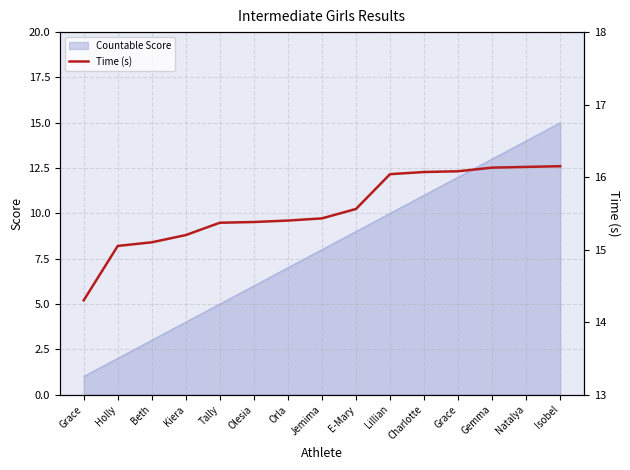

Reading left to right, list all the values displayed in this chart.

14.3	15.1	15.1	15.2	15.4	15.4	15.4	15.4	15.6	16.0	16.1	16.1	16.1	16.1	16.1